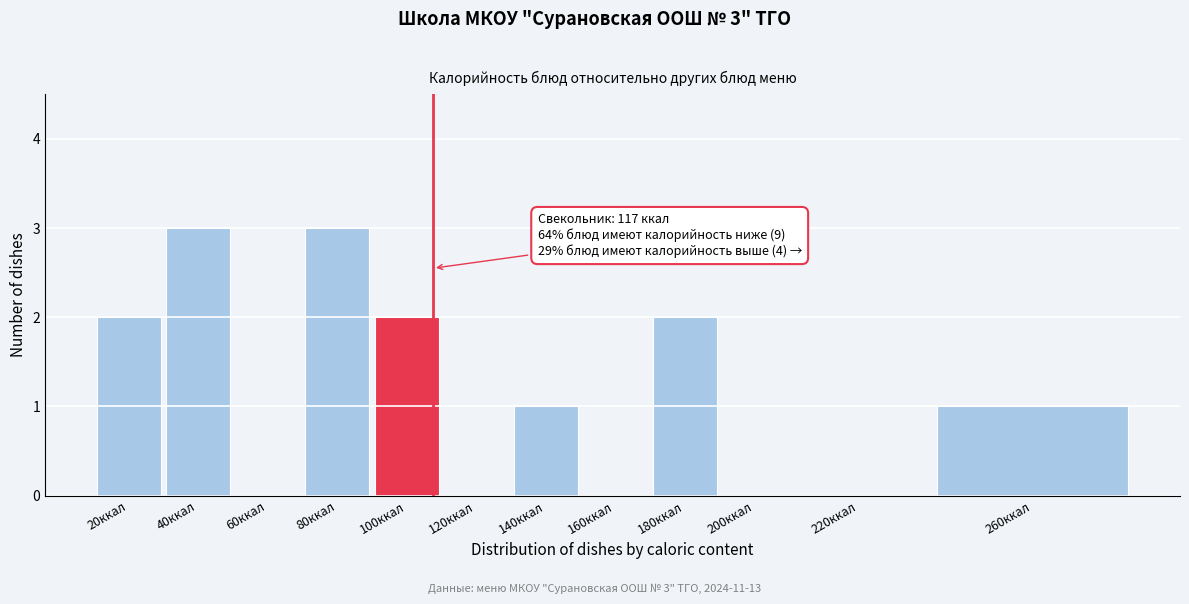

Reading left to right, transcribe all the data shown in this chart.

20ккал=2	40ккал=3	60ккал=0	80ккал=3	100ккал=2	120ккал=0	140ккал=1	160ккал=0	180ккал=2	200ккал=0	220ккал=0	260ккал=1